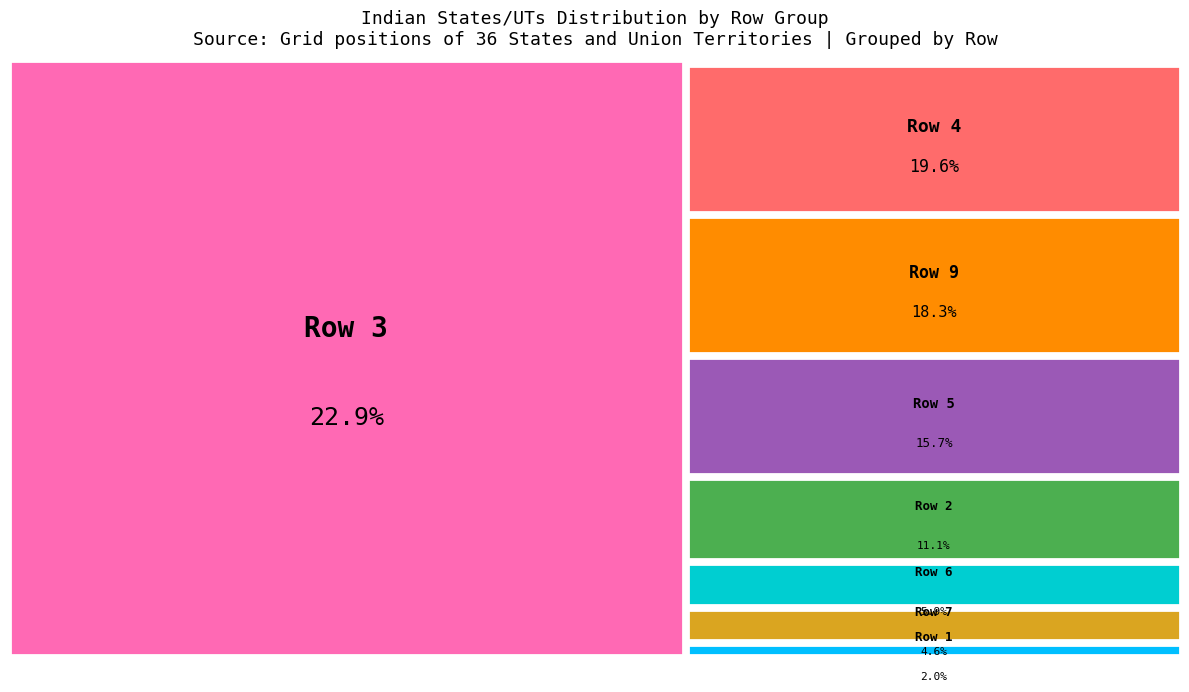

Is Row 2 the majority of the pie?

No